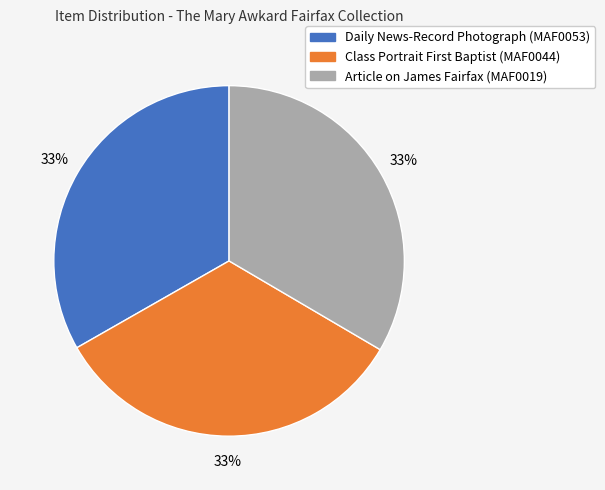

Is it true that Daily News-Record Photograph (MAF0053) is 23% of the pie?

False